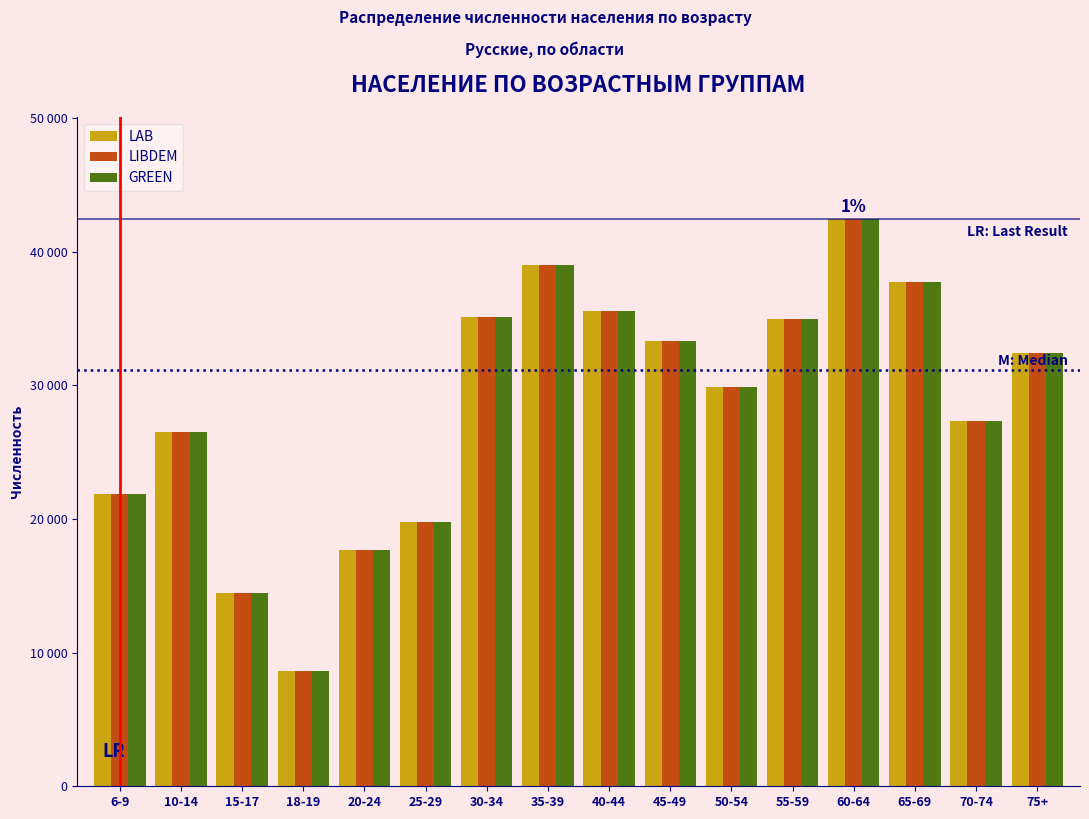

Does the chart contain any negative values?

No